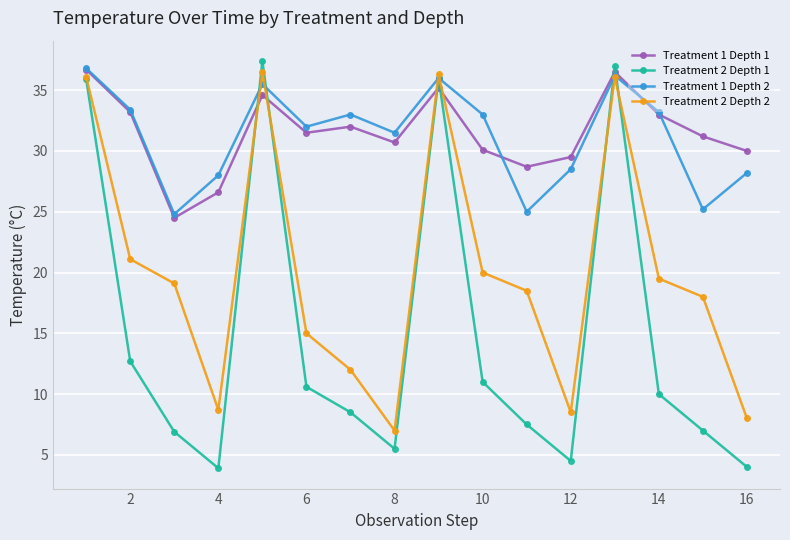

At how many categories does at least one series exceed 10?

16